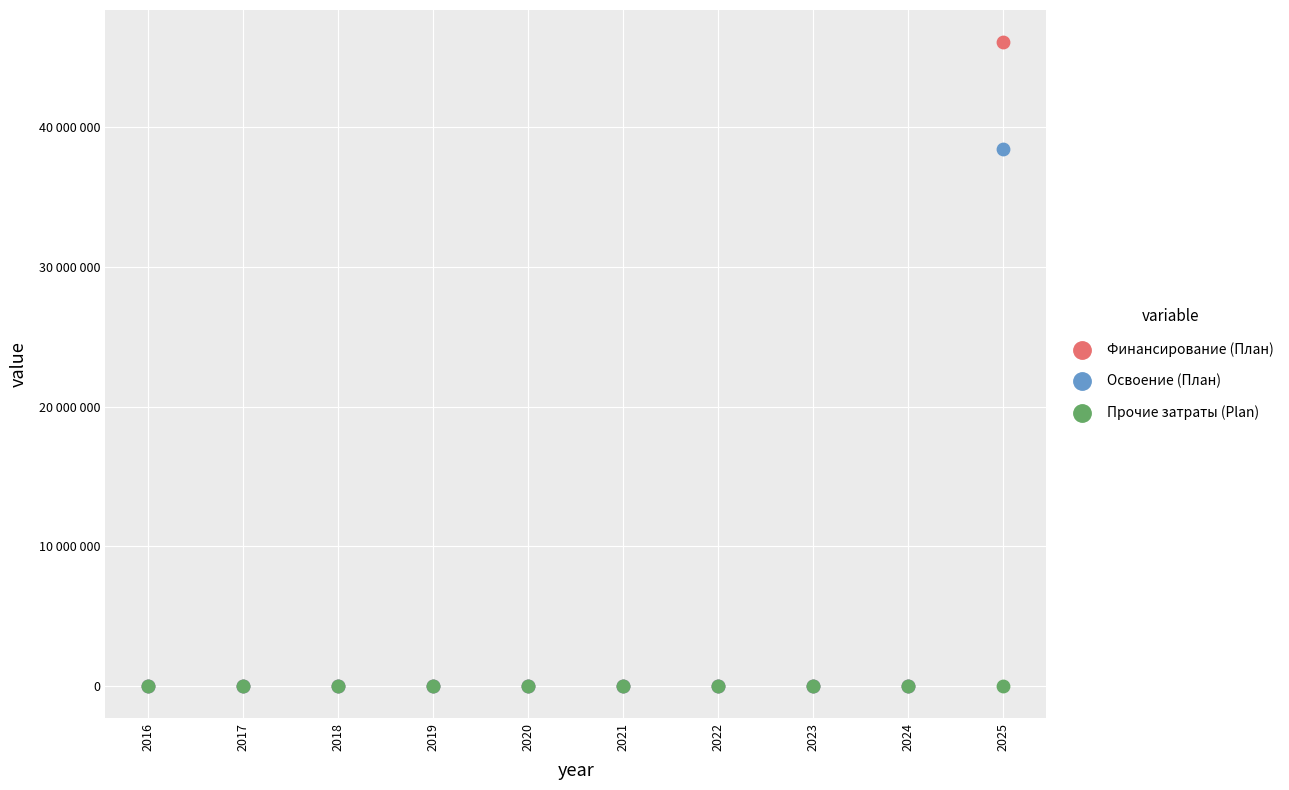

What are all the series names shown in the legend?

Финансирование (План), Освоение (План), Прочие затраты (Plan)